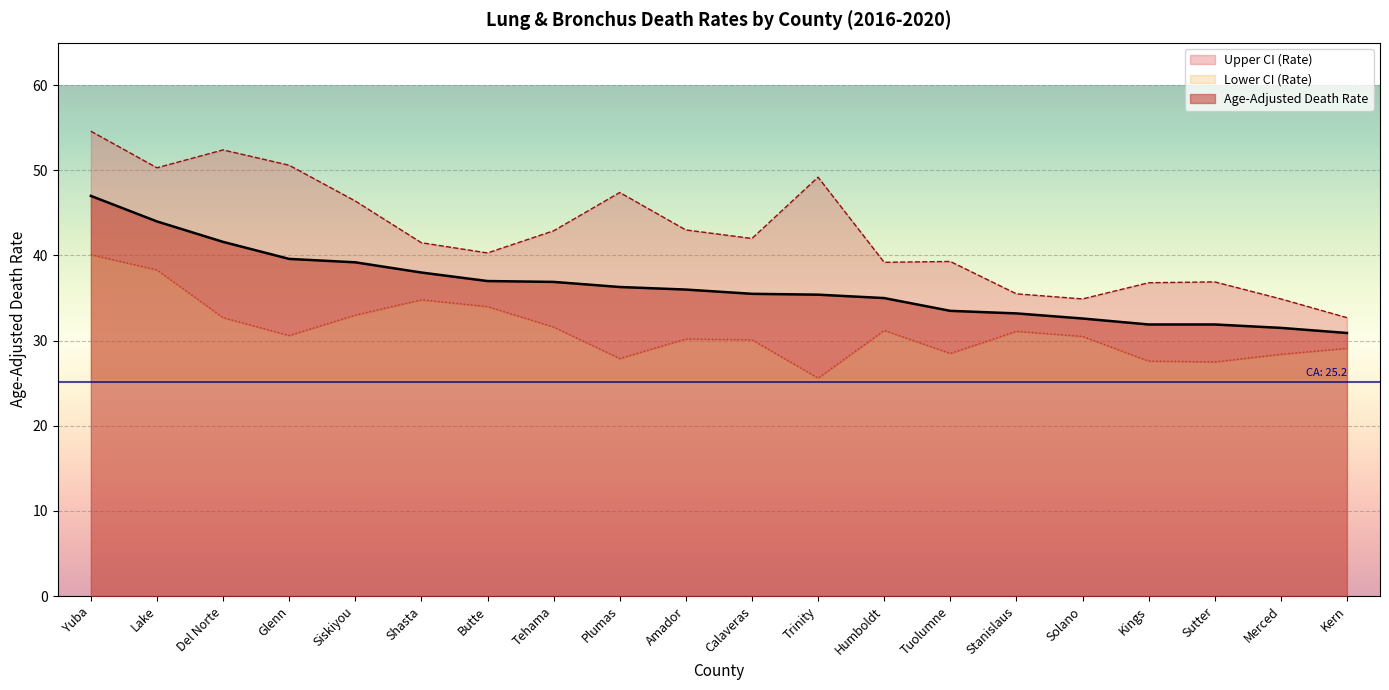

What is the difference between the maximum and second lowest values in the Age-Adjusted Death Rate series?

15.5